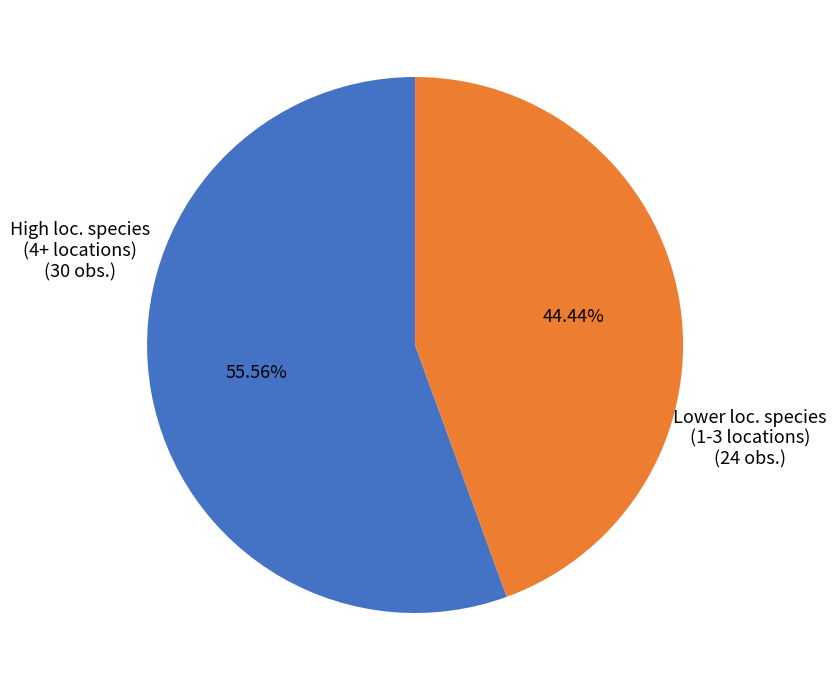

Does any single category account for the majority?

Yes